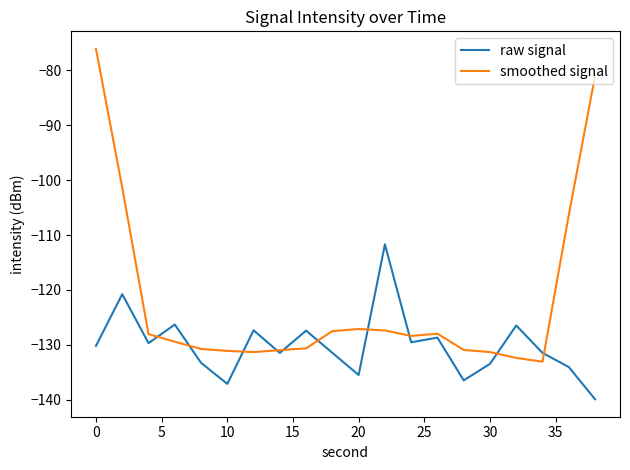

Which series ends up on top after the final intersection of smoothed signal and raw signal?

smoothed signal